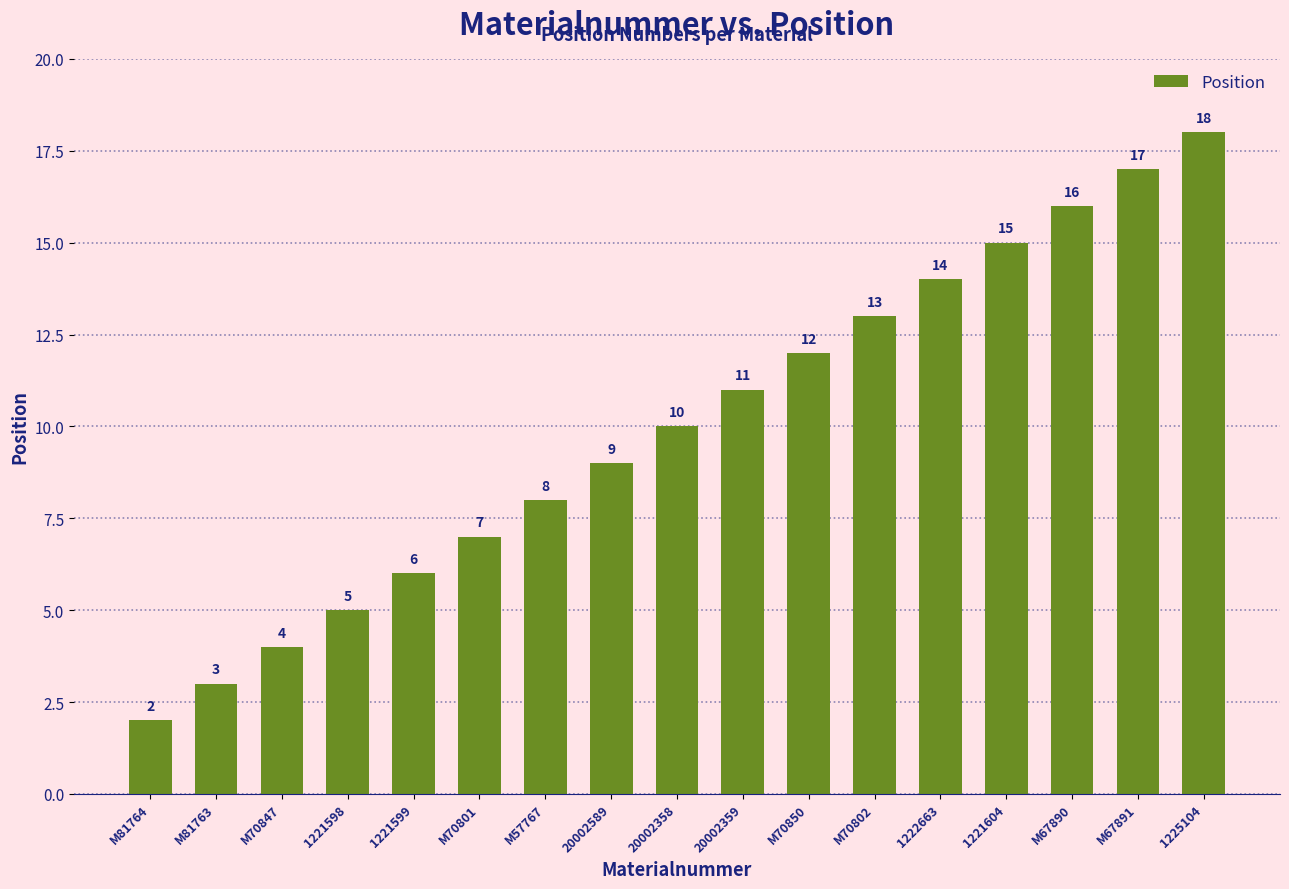

How many data points are less than 10?

8